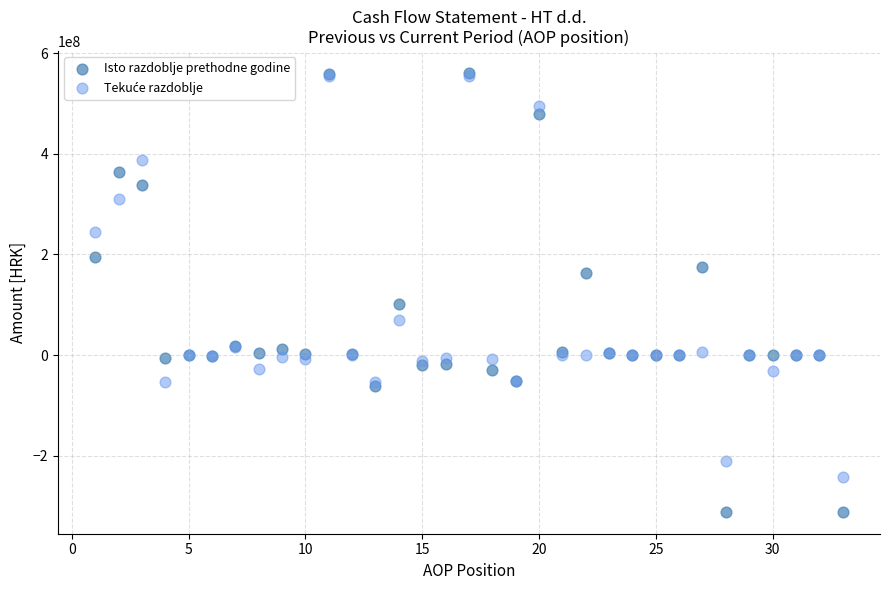

In the Isto razdoblje prethodne godine series, what Y value is closest to 124448471?

101393958